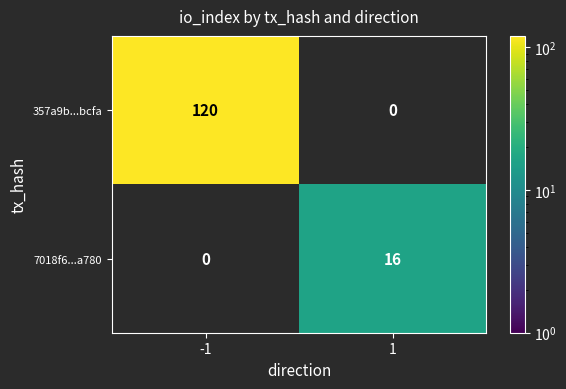

Is it true that 7018f6...a780 equals 25 at 1?

False